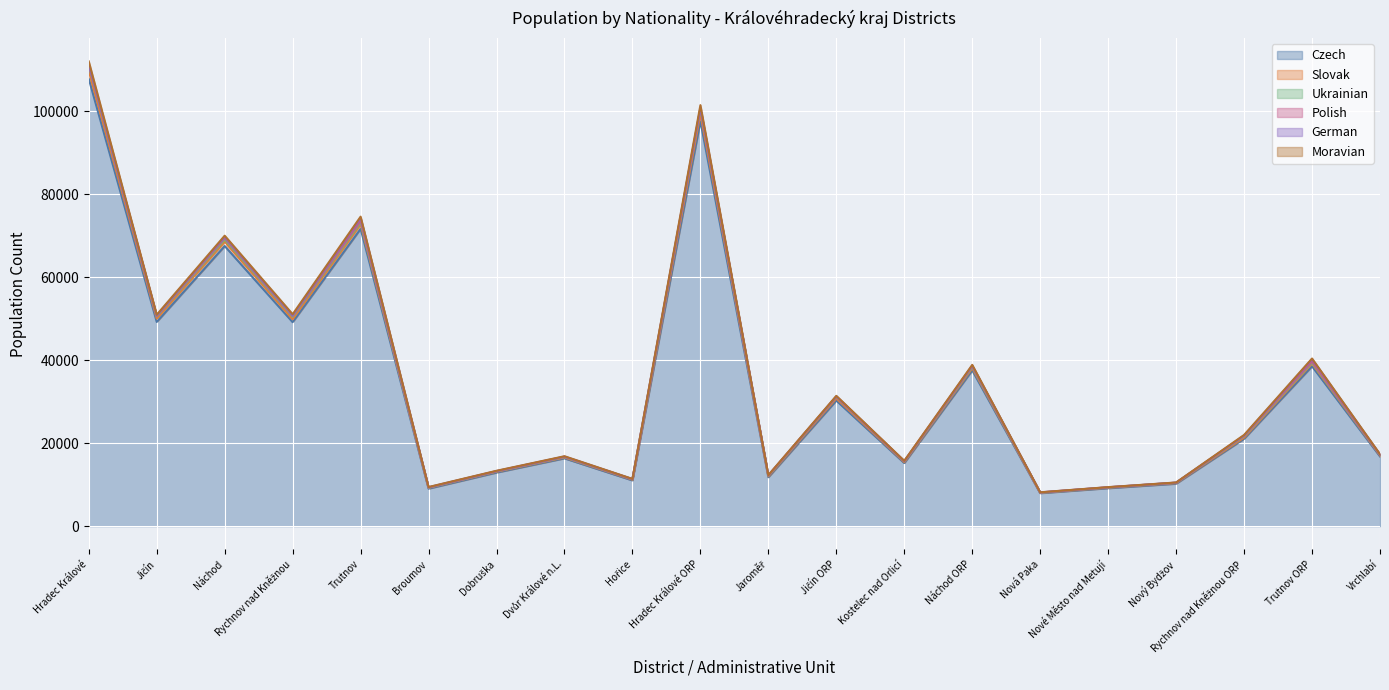

True or false: Czech has more than 1 points higher than both neighbors.

True